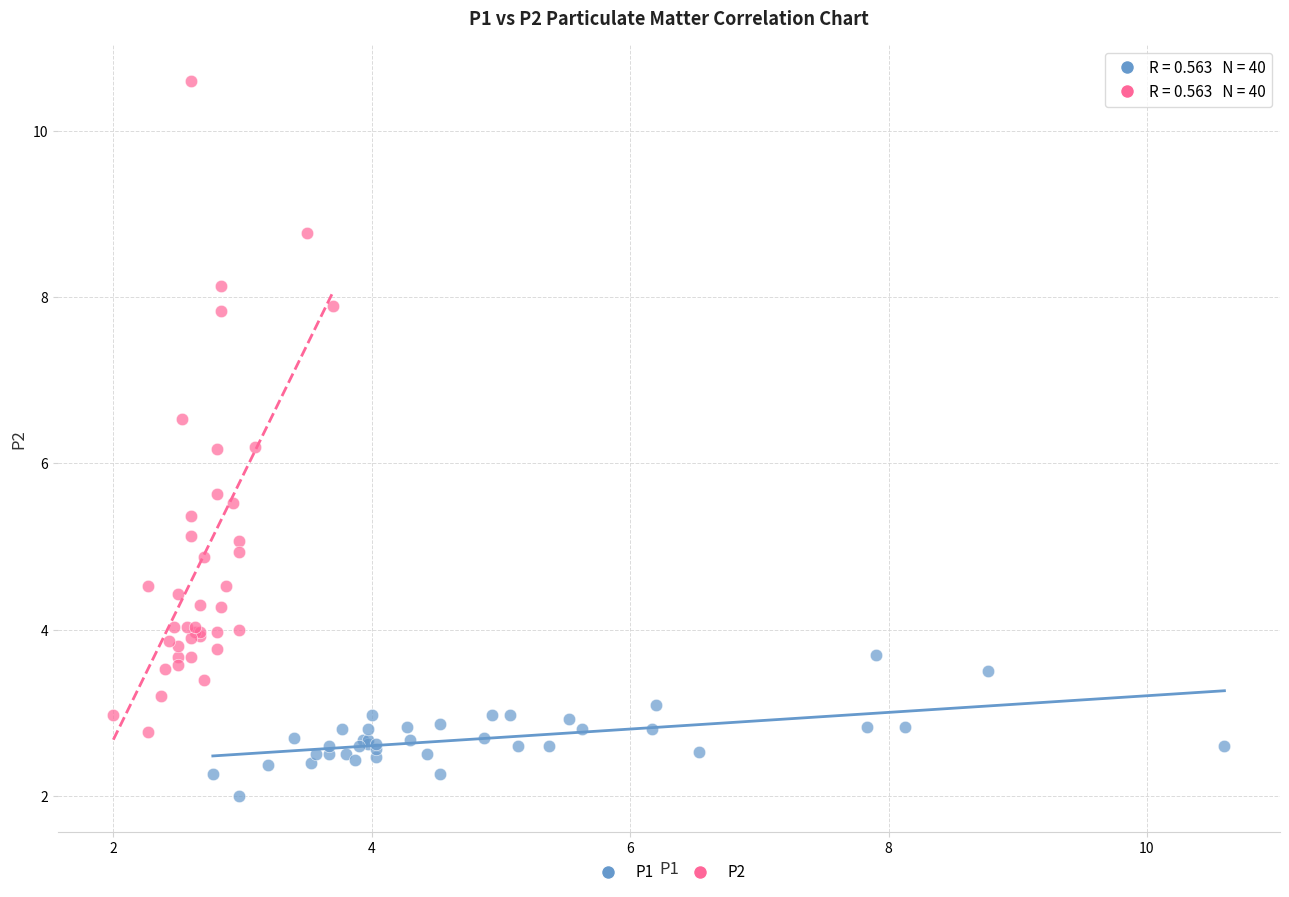

Which series has the largest Y range (max minus min)?

P2